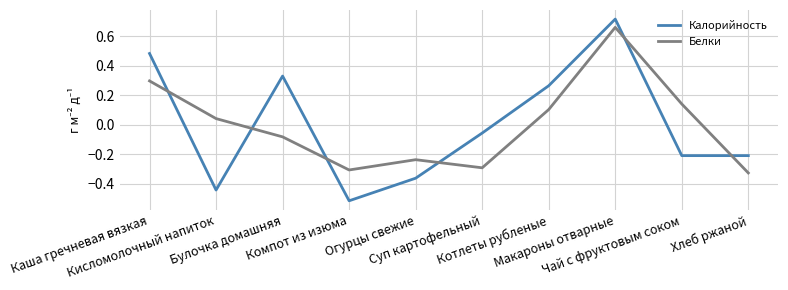

What position from the left is Хлеб ржаной?

10